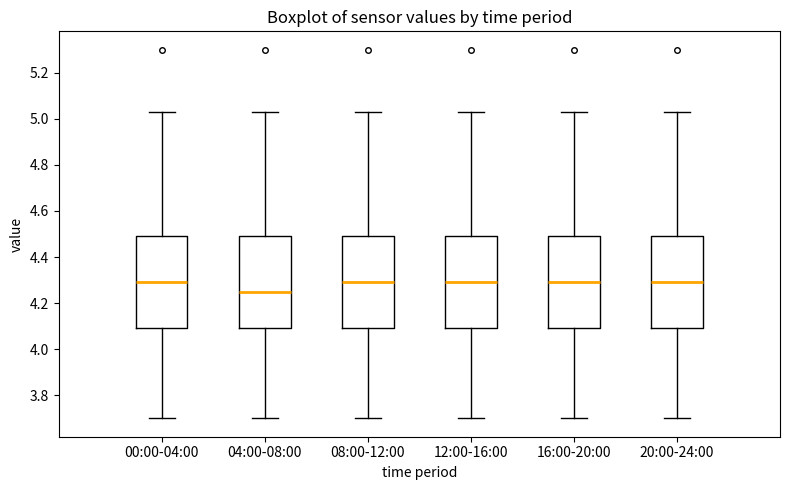

Reading left to right, read every box against the y-axis: the position of its median line, the range the box covers, and the ends of its whiskers. The values are not printed on the chart, so give them approximately, as read against the axis.

00:00-04:00: median 4.30, box 4.10 to 4.50, whiskers 3.70 to 5.04
04:00-08:00: median 4.26, box 4.10 to 4.50, whiskers 3.70 to 5.04
08:00-12:00: median 4.30, box 4.10 to 4.50, whiskers 3.70 to 5.04
12:00-16:00: median 4.30, box 4.10 to 4.50, whiskers 3.70 to 5.04
16:00-20:00: median 4.30, box 4.10 to 4.50, whiskers 3.70 to 5.04
20:00-24:00: median 4.30, box 4.10 to 4.50, whiskers 3.70 to 5.04